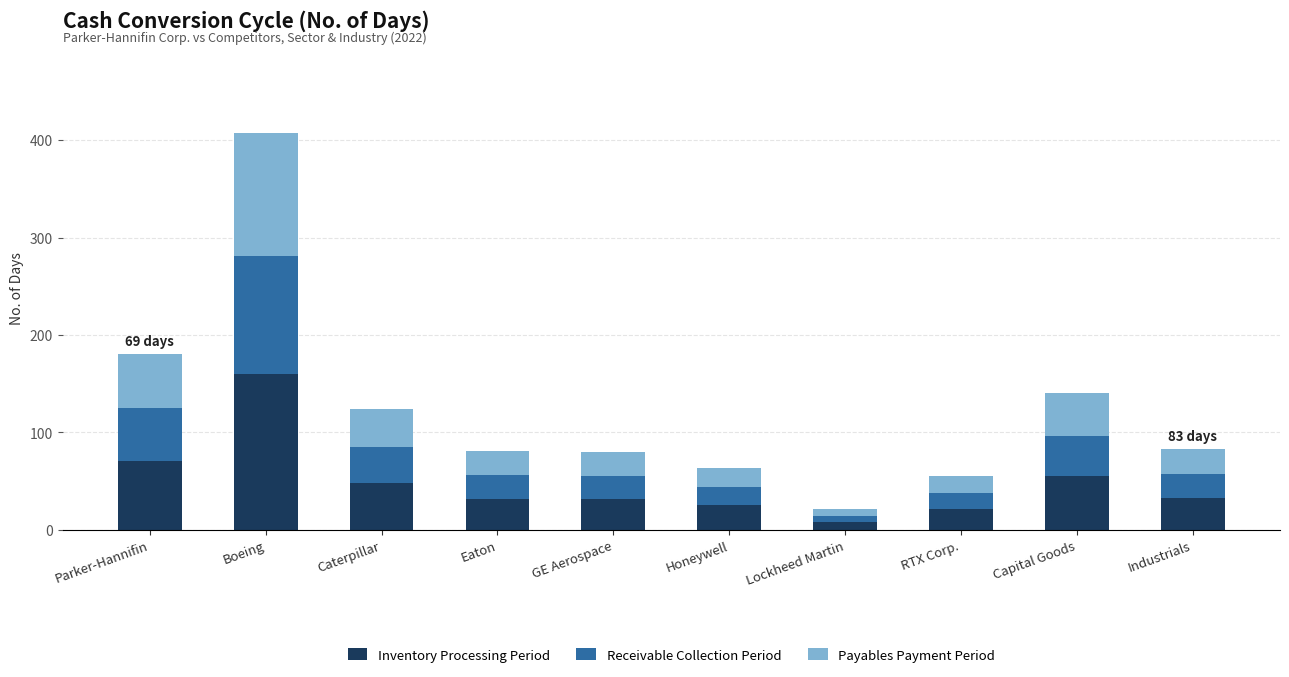

What value does the Inventory Processing Period series have at GE Aerospace?

31.4